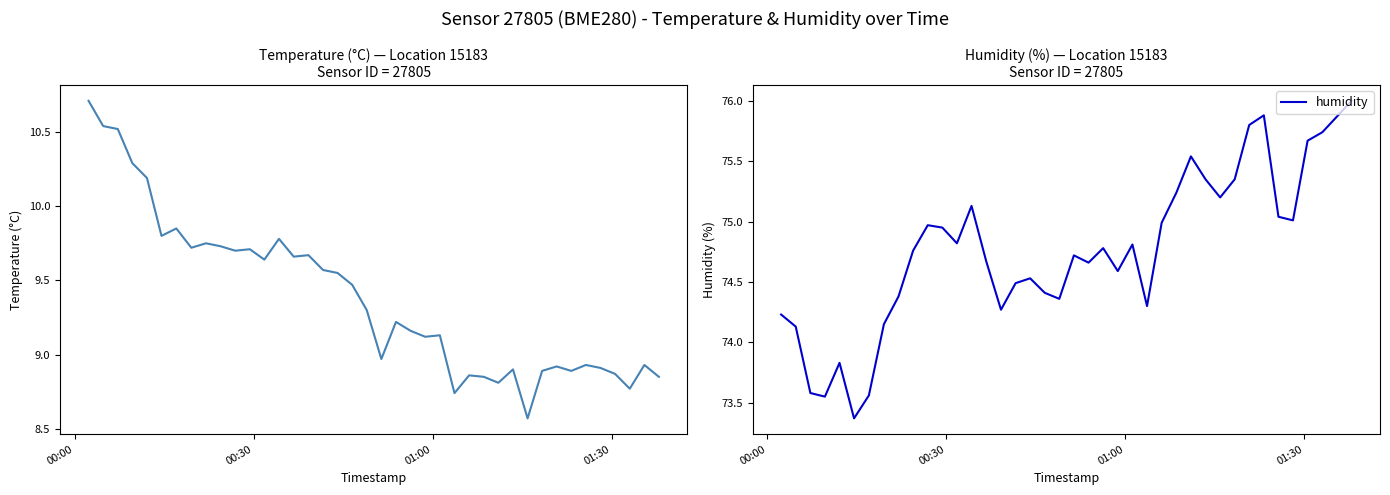

At which category is the sum across all series the highest?

00:00